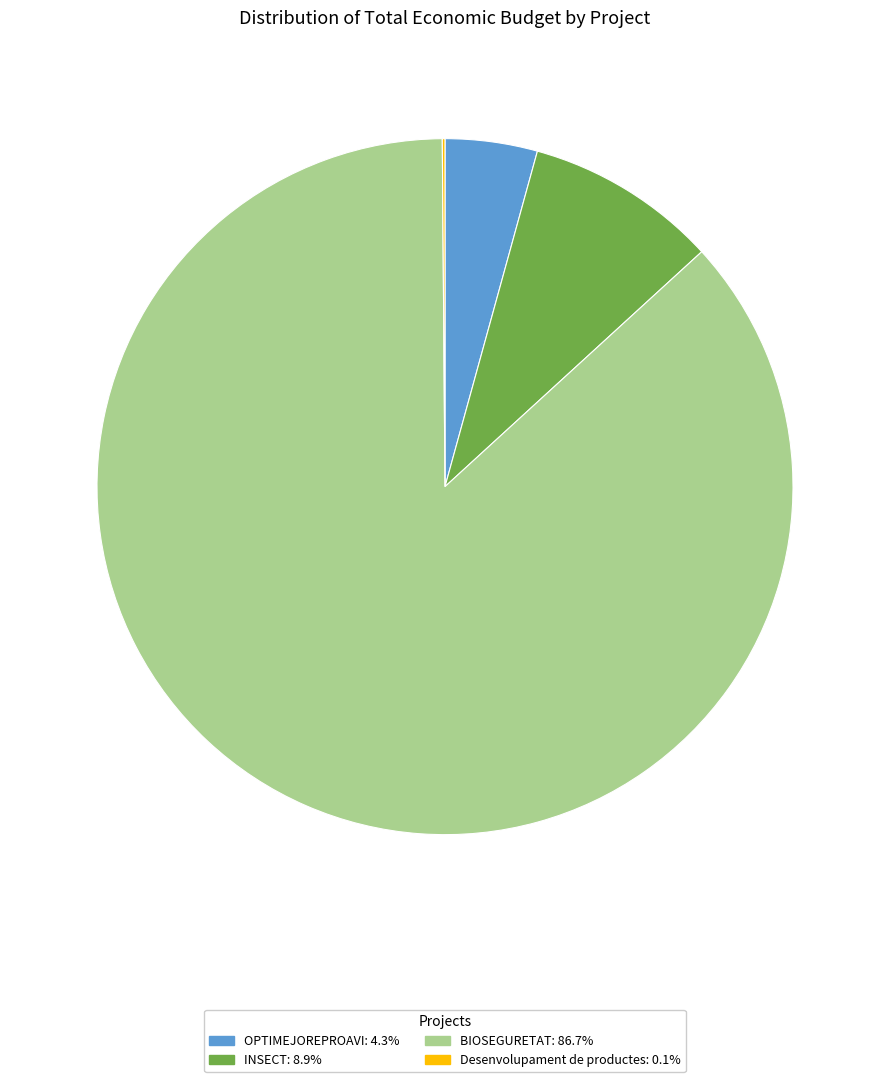

Combined, do OPTIMEJOREPROAVI: 4.3% and BIOSEGURETAT: 86.7% account for over 50%?

Yes